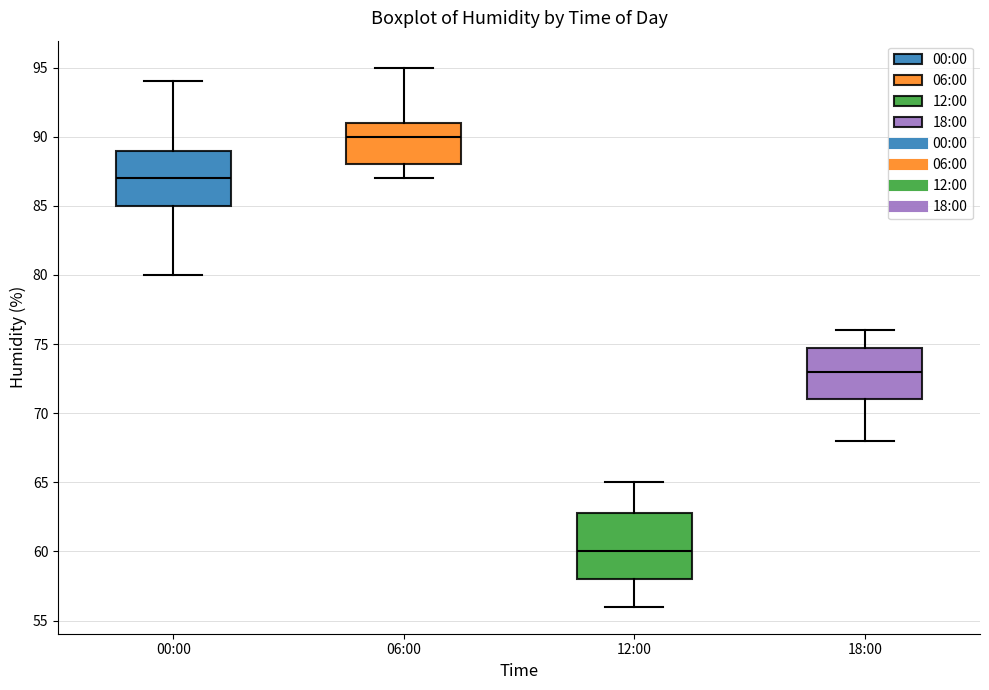

Where does the lower whisker of the box for 00:00 end on the y-axis? The values are not printed on the chart, so give them approximately, as read against the axis.

80